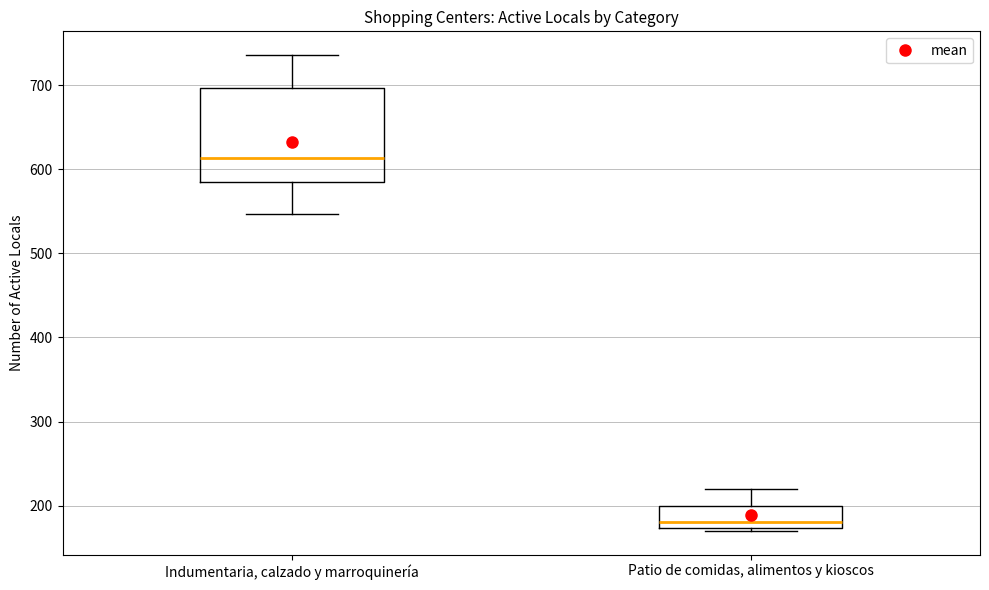

Which box is the tallest, from its lower edge to its upper edge?

Indumentaria, calzado y marroquinería